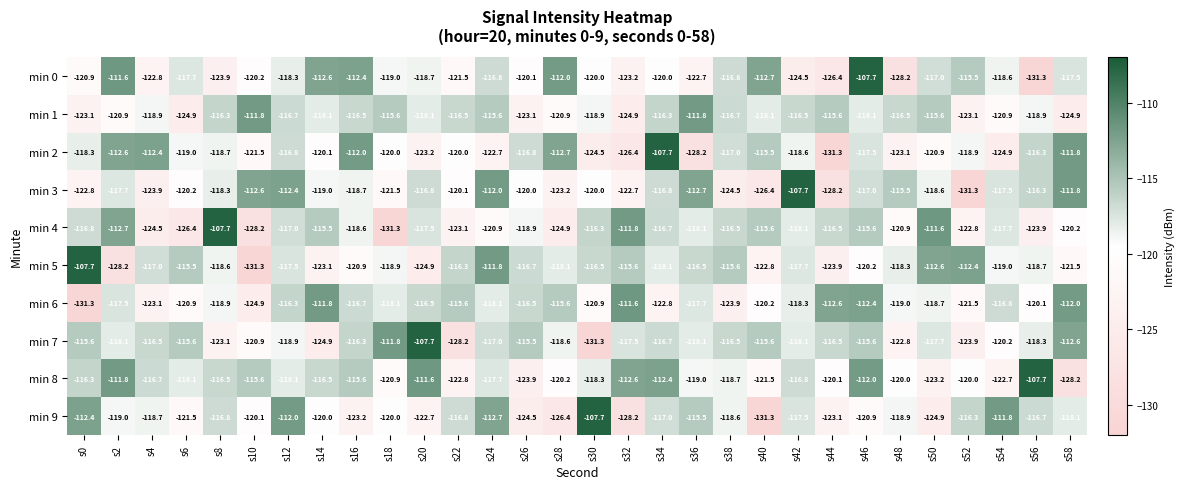

What is the total value across all series at s20?

-1177.7